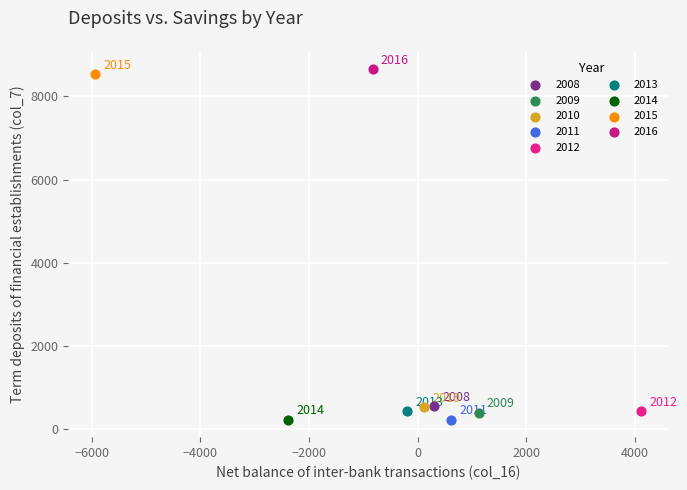

Which series reaches the maximum Y coordinate?

2016